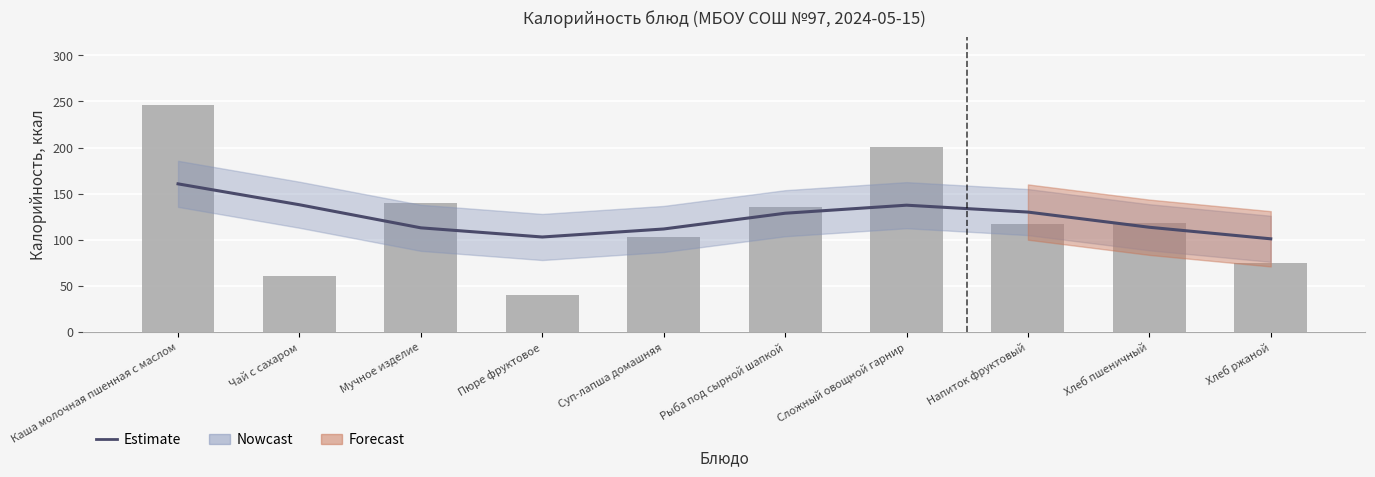

At which category is the sum across all series the highest?

Каша молочная пшенная с маслом